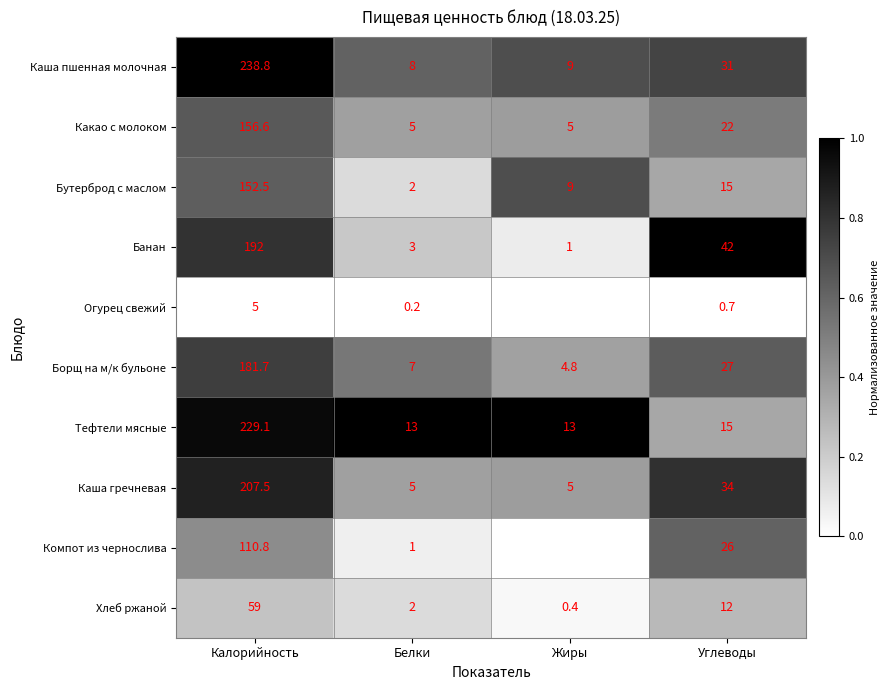

What is the spread (max minus min) of values at Калорийность?

233.8